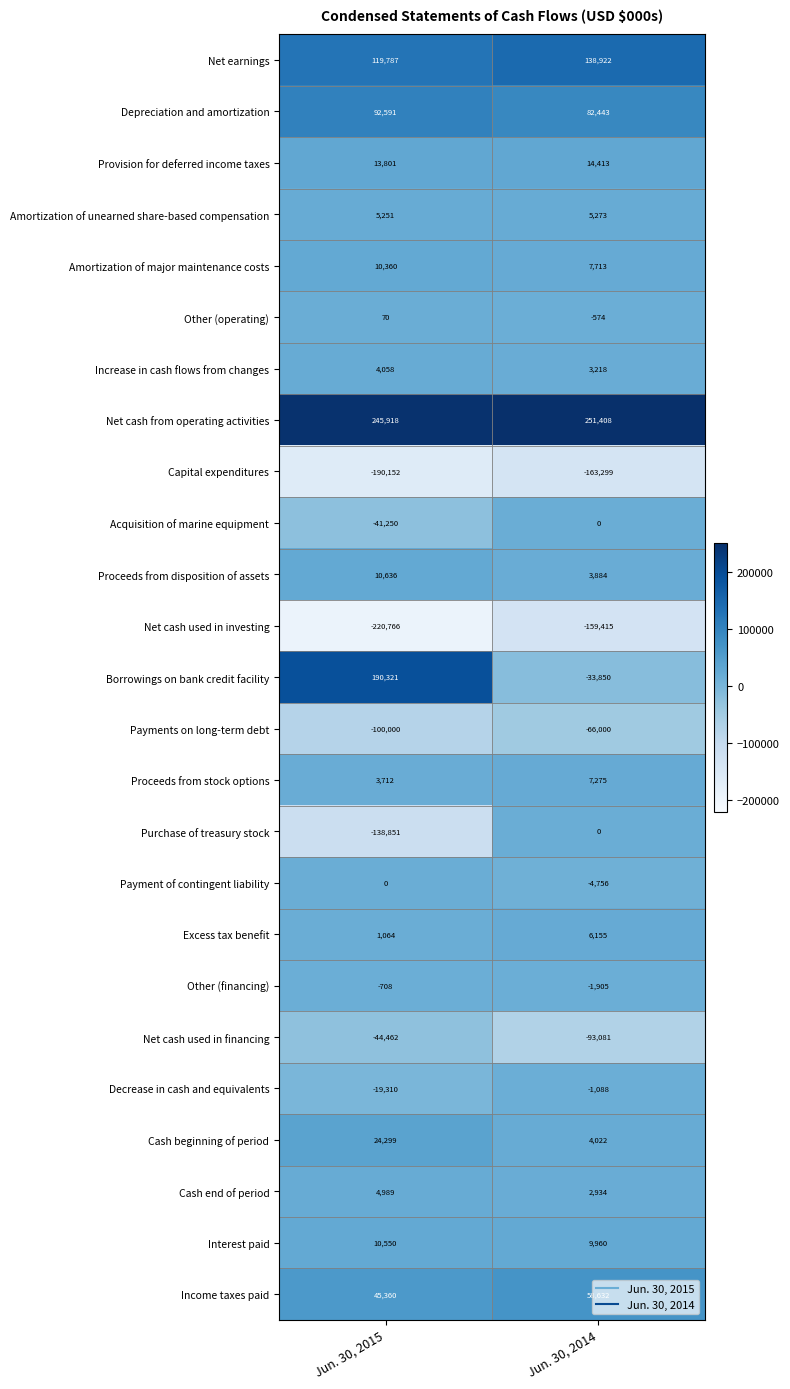

The value of Amortization of major maintenance costs at Jun. 30, 2014 is 7713. True or false?

True